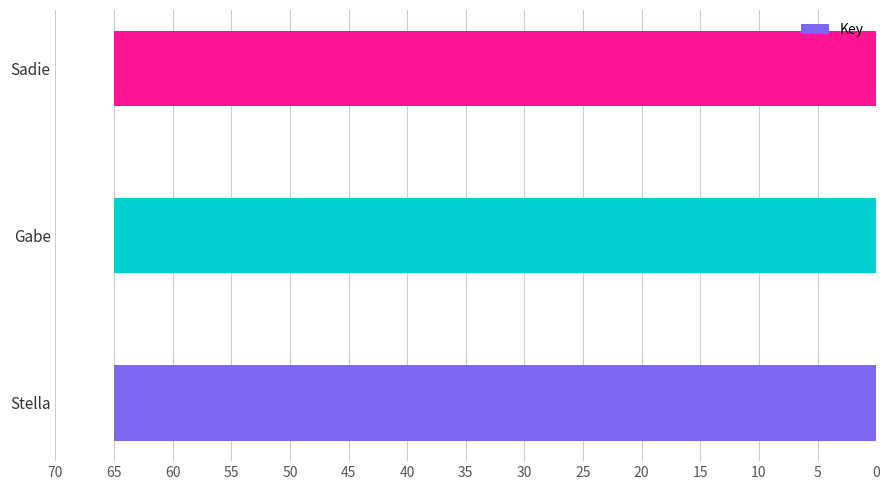

Is it true that the value at Gabe is 100.8?

False